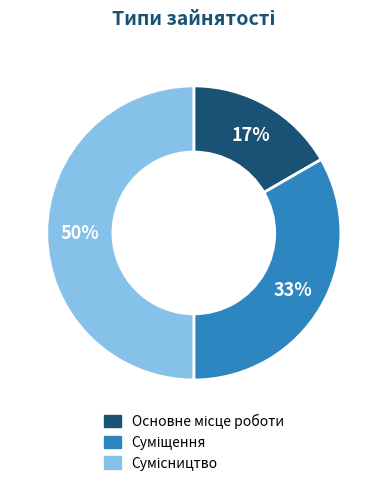

To the nearest percent, what is the average slice percentage?

33%